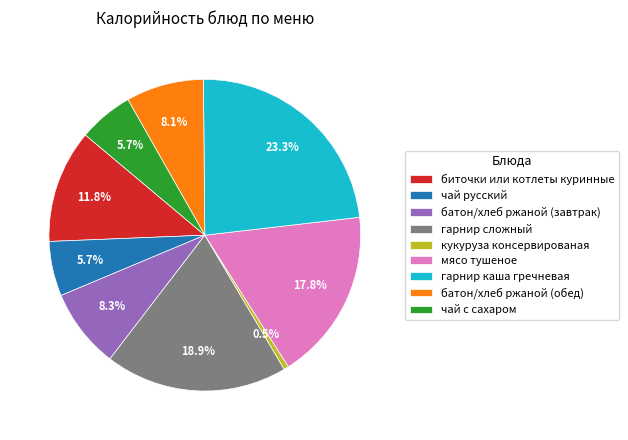

What percentage is the чай русский slice, to the nearest percent?

6%